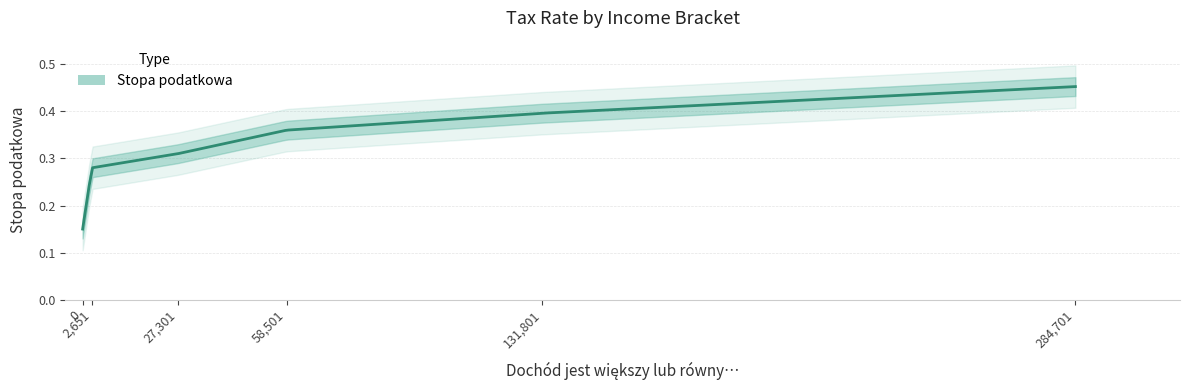

Rank the categories by value from highest to lowest.

284701, 131801, 58501, 27301, 2651, 0